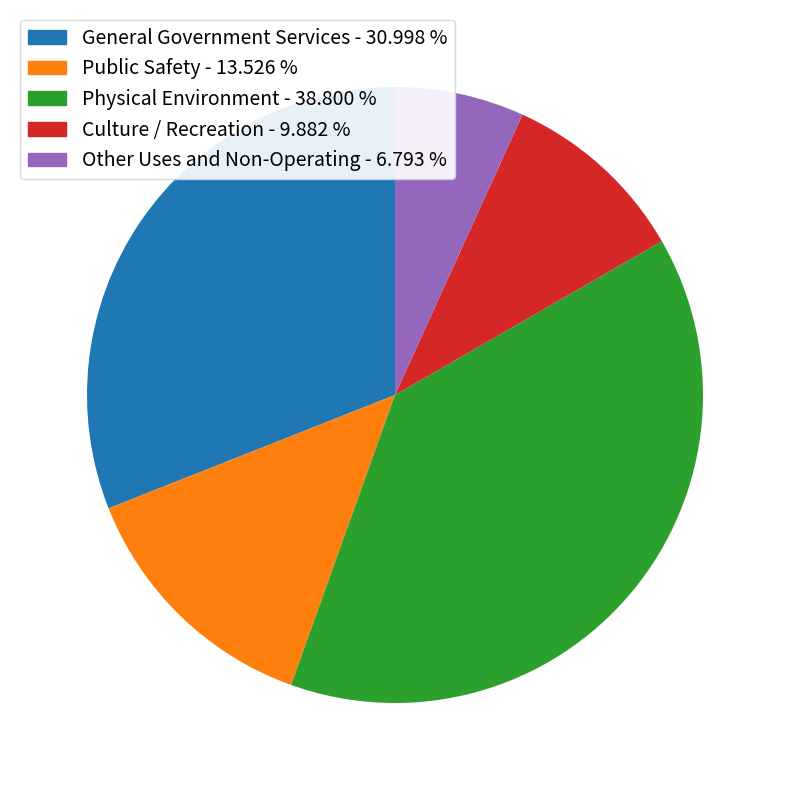

Count the number of slices in the pie.

5